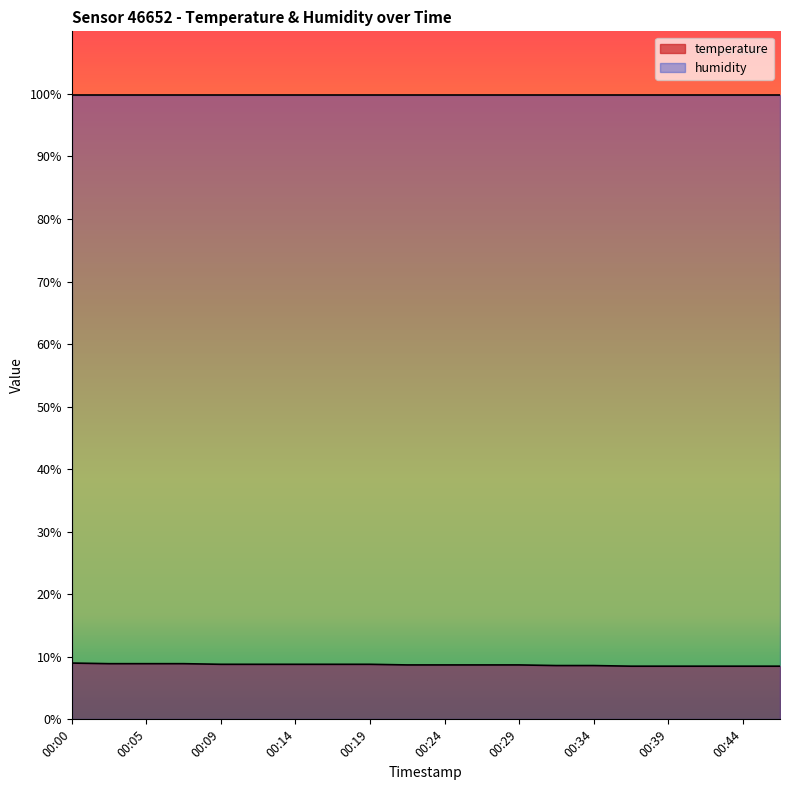

Reading left to right, extract all data points from this chart.

9.0	8.9	8.9	8.9	8.8	8.8	8.8	8.8	8.8	8.7	8.7	8.7	8.7	8.6	8.6	8.5	8.5	8.5	8.5	8.5